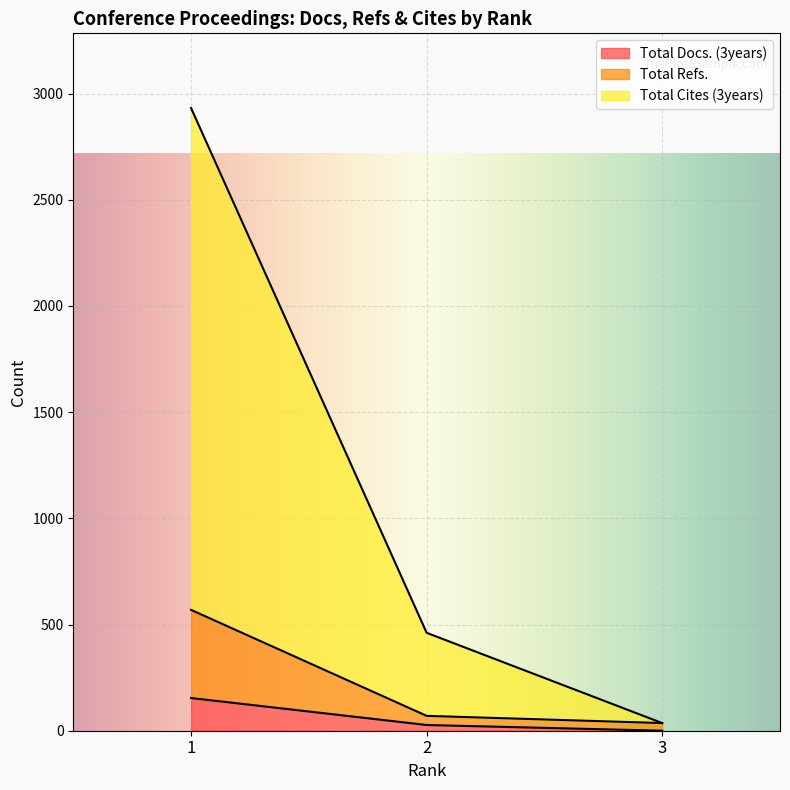

Which category has the lowest value in the Total Cites (3years) series?

3